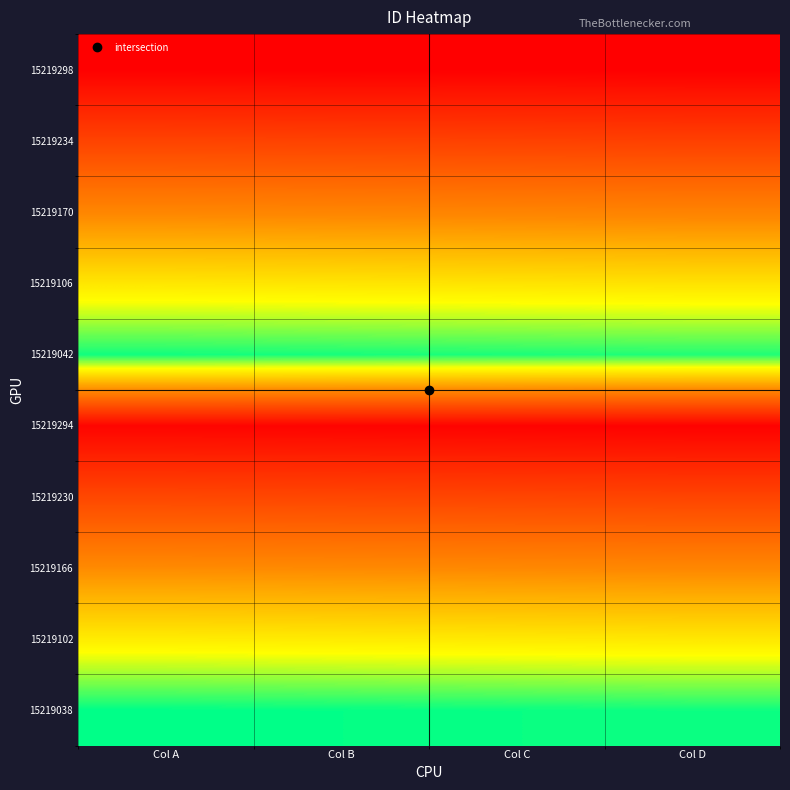

Reading left to right, what are all the values shown in this chart?

15219038: Col A=0.0	Col B=0.0	Col C=0.0	Col D=0.0
15219102: Col A=0.2	Col B=0.2	Col C=0.3	Col D=0.3
15219166: Col A=0.5	Col B=0.5	Col C=0.5	Col D=0.5
15219230: Col A=0.7	Col B=0.7	Col C=0.7	Col D=0.7
15219294: Col A=1.0	Col B=1.0	Col C=1.0	Col D=1.0
15219042: Col A=0.0	Col B=0.0	Col C=0.0	Col D=0.0
15219106: Col A=0.3	Col B=0.3	Col C=0.3	Col D=0.3
15219170: Col A=0.5	Col B=0.5	Col C=0.5	Col D=0.5
15219234: Col A=0.8	Col B=0.8	Col C=0.8	Col D=0.8
15219298: Col A=1.0	Col B=1.0	Col C=1.0	Col D=1.0